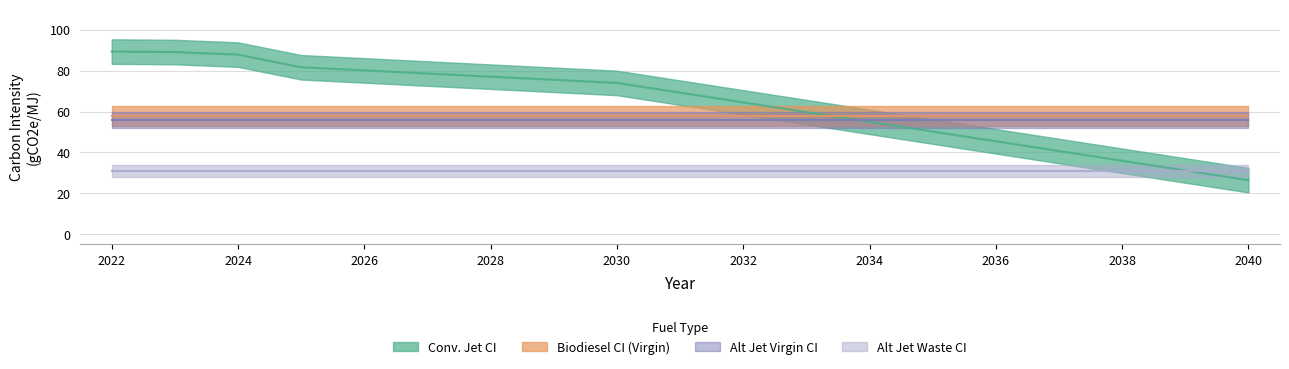

What is the difference between the Conv. Jet CI values at 11 and 18?

33.3